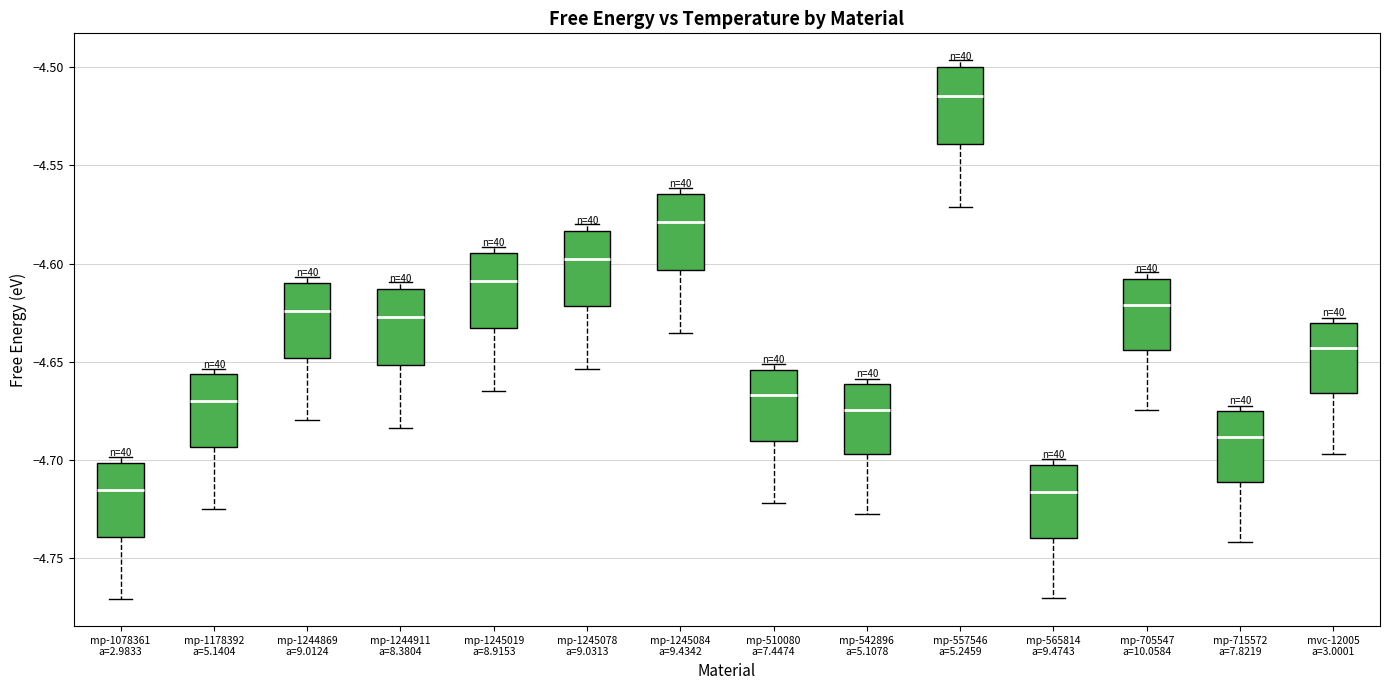

Reading left to right, read every box against the y-axis: the position of its median line, the range the box covers, and the ends of its whiskers. The values are not printed on the chart, so give them approximately, as read against the axis.

mp-1078361 a=2.9833: median -4.715, box -4.740 to -4.700, whiskers -4.770 to -4.700 (just above the box's upper edge)
mp-1178392 a=5.1404: median -4.670, box -4.695 to -4.655, whiskers -4.725 to -4.655 (just above the box's upper edge)
mp-1244869 a=9.0124: median -4.625, box -4.650 to -4.610, whiskers -4.680 to -4.605
mp-1244911 a=8.3804: median -4.625, box -4.650 to -4.615, whiskers -4.685 to -4.610
mp-1245019 a=8.9153: median -4.610, box -4.635 to -4.595, whiskers -4.665 to -4.590
mp-1245078 a=9.0313: median -4.600, box -4.620 to -4.585, whiskers -4.655 to -4.580
mp-1245084 a=9.4342: median -4.580, box -4.605 to -4.565, whiskers -4.635 to -4.560
mp-510080 a=7.4474: median -4.665, box -4.690 to -4.655, whiskers -4.720 to -4.650
mp-542896 a=5.1078: median -4.675, box -4.695 to -4.660, whiskers -4.730 to -4.660 (just above the box's upper edge)
mp-557546 a=5.2459: median -4.515, box -4.540 to -4.500, whiskers -4.570 to -4.495
mp-565814 a=9.4743: median -4.715, box -4.740 to -4.705, whiskers -4.770 to -4.700
mp-705547 a=10.0584: median -4.620, box -4.645 to -4.610, whiskers -4.675 to -4.605
mp-715572 a=7.8219: median -4.690, box -4.710 to -4.675, whiskers -4.740 to -4.675 (just above the box's upper edge)
mvc-12005 a=3.0001: median -4.645, box -4.665 to -4.630, whiskers -4.695 to -4.630 (just above the box's upper edge)